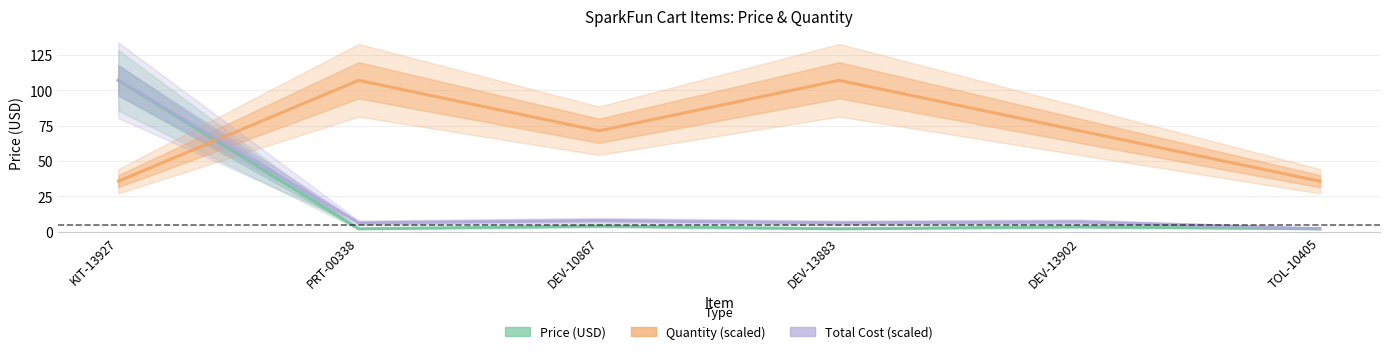

What is the label of the 1st point from the right?

TOL-10405